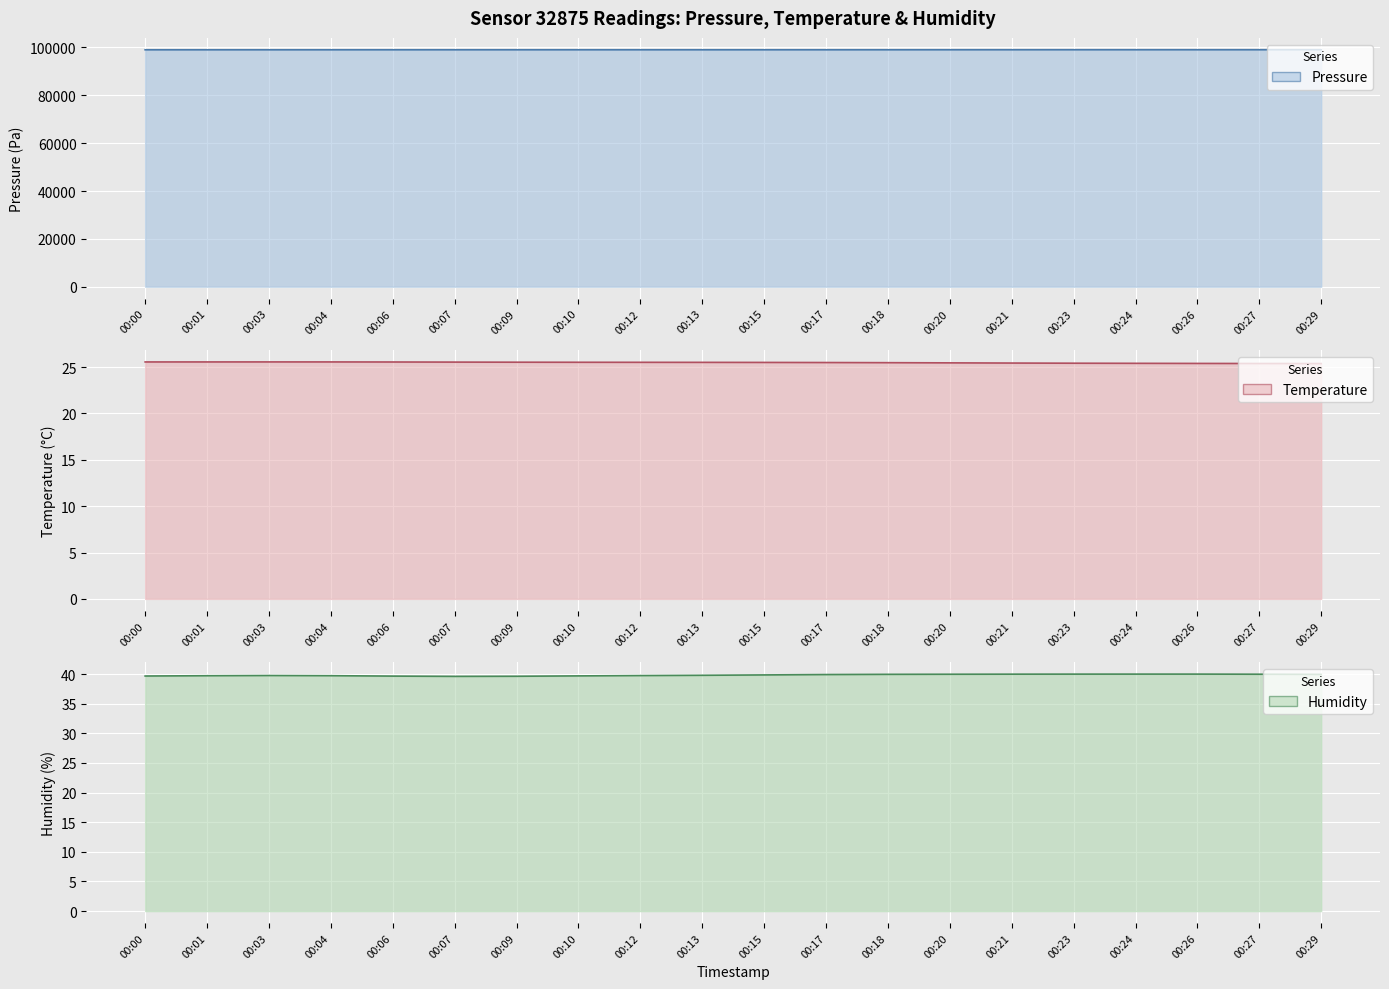

What is the smallest value displayed?

25.4